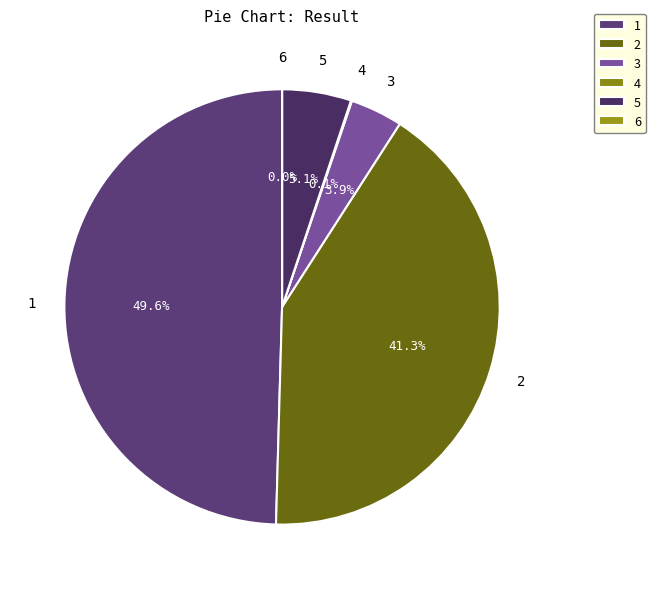

Does 2 account for over 50% of the chart?

No